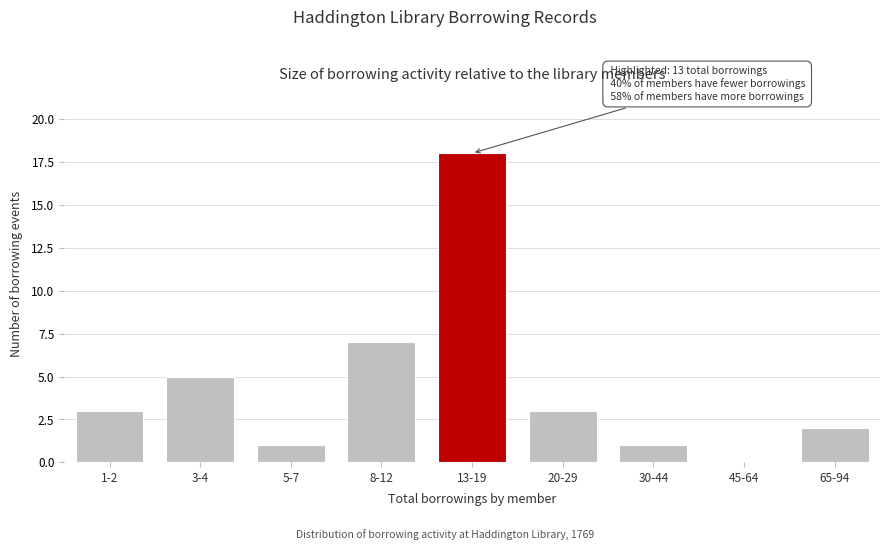

Reading right to left, extract all data points from this chart.

65-94=2	45-64=0	30-44=1	20-29=3	13-19=18	8-12=7	5-7=1	3-4=5	1-2=3